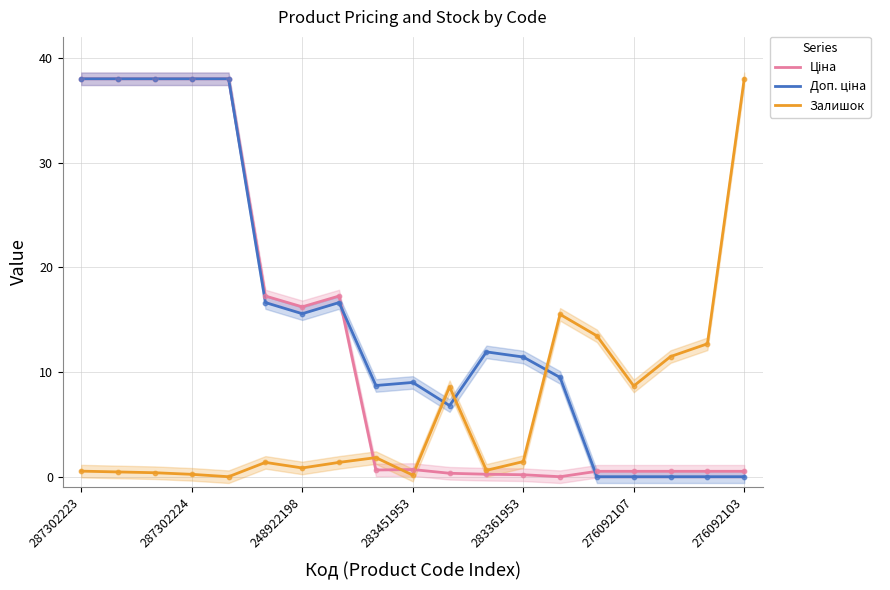

Which series has the largest total across all categories?

Доп. ціна